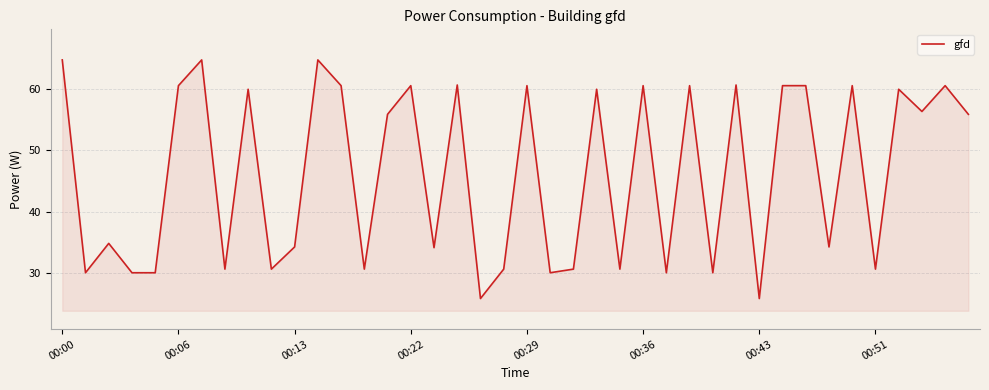

What is the minimum value shown in the chart?

25.8